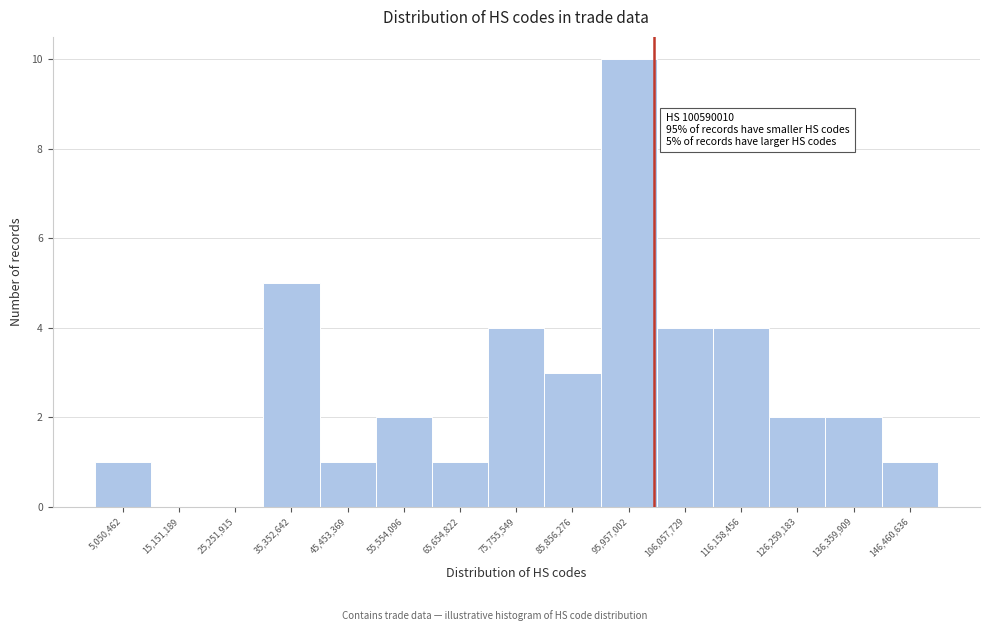

Which range on the x-axis has the tallest bar?

90000000 to 102000000